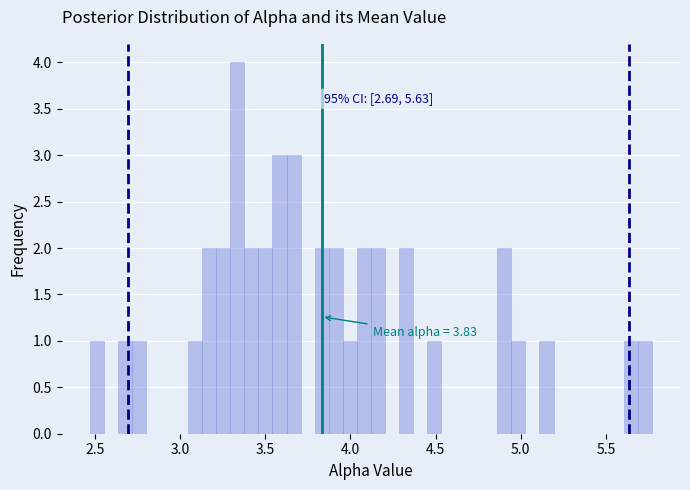

Around what value on the x-axis is the tallest bar? Give the approximate position of its centre, as read against the axis.

3.35